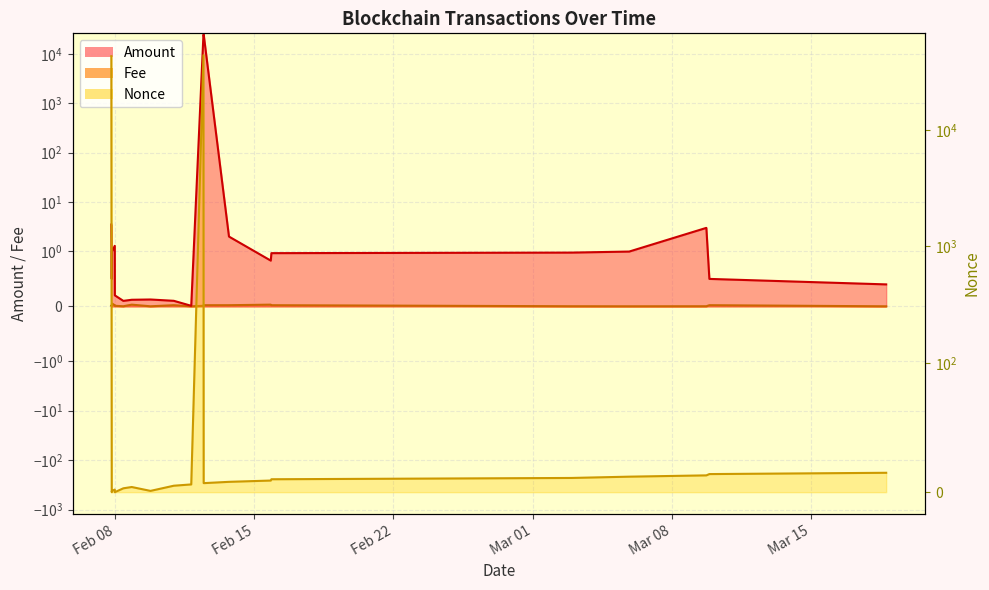

What is the maximum value shown in the chart?

43896.0